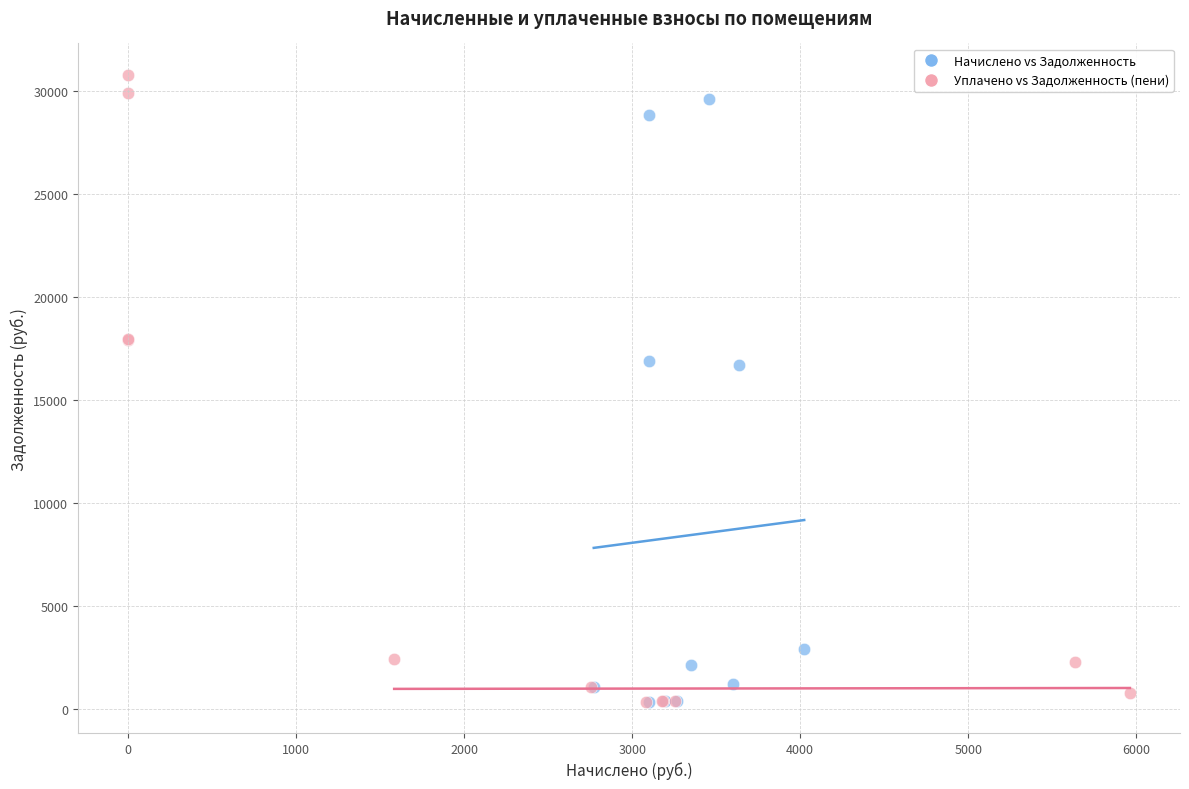

Which series contains the highest Y value?

Уплачено vs Задолженность (пени)